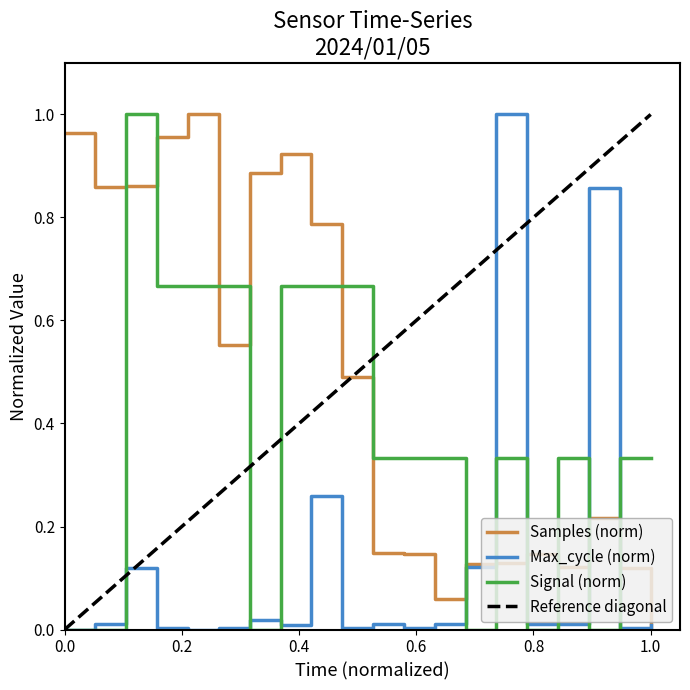

At 00:15, list the series in order from smallest to largest.

Signal, Max_cycle, Samples